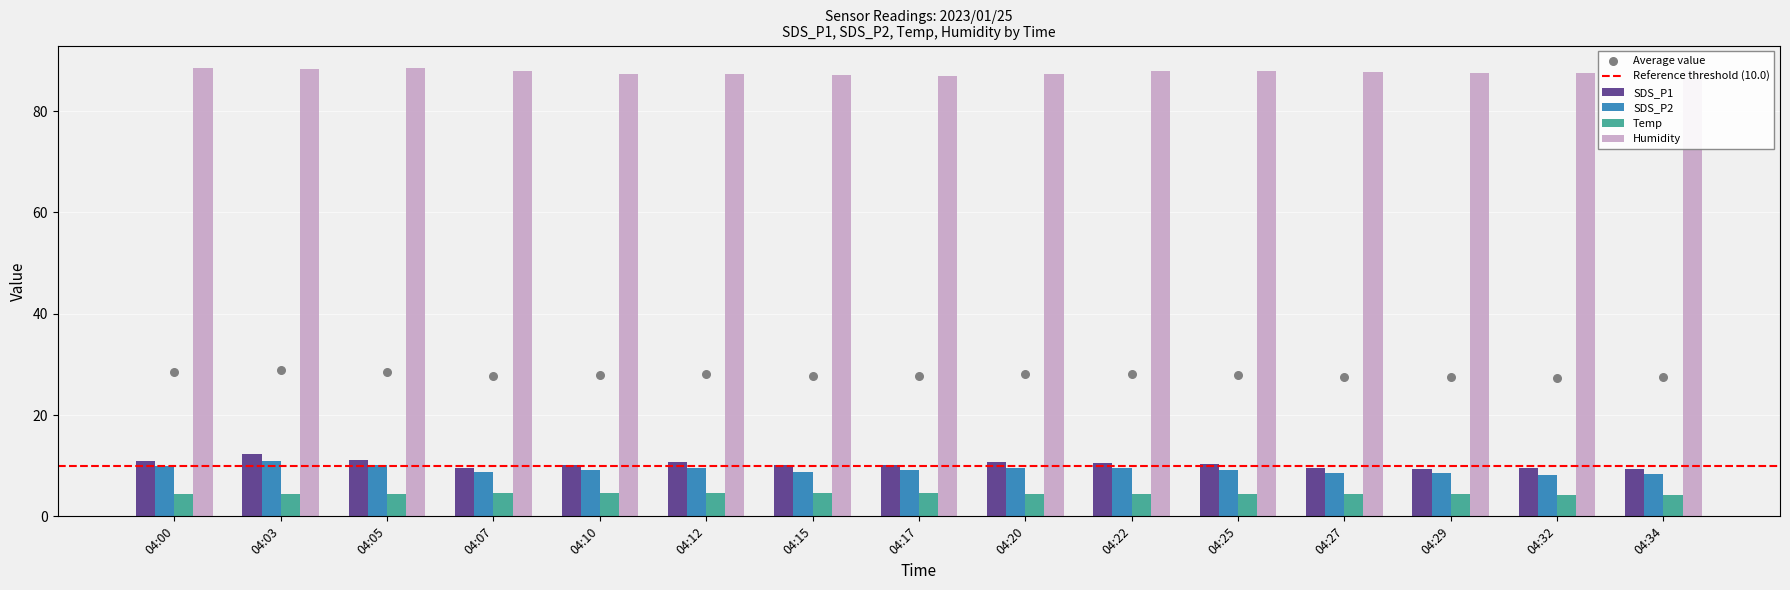

Which series reaches the maximum Y coordinate?

Humidity